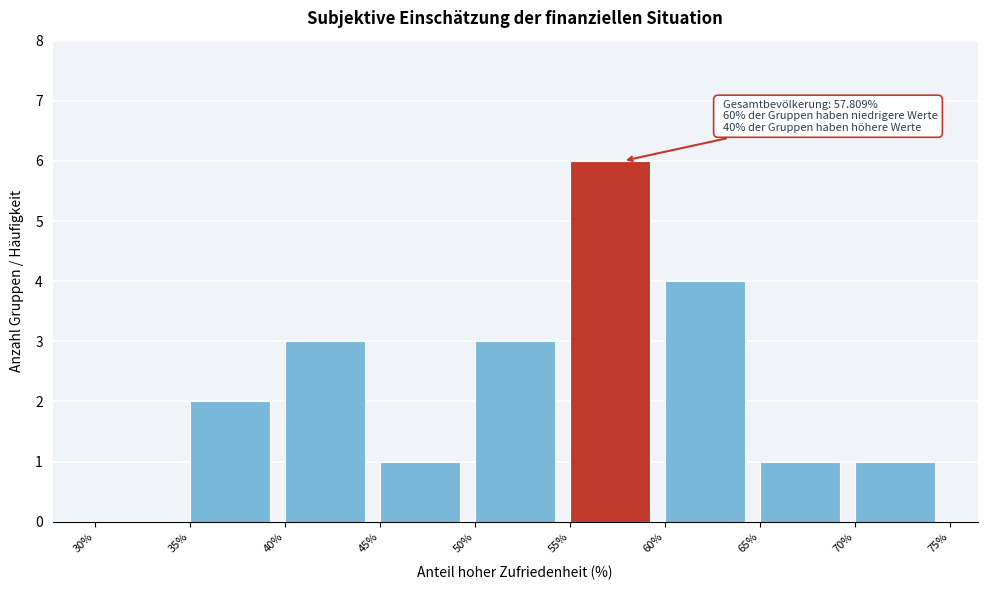

Which range on the x-axis has the tallest bar?

55% to 60%